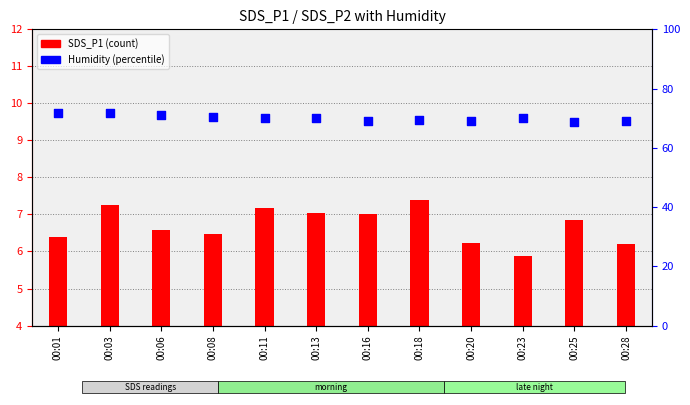

What is the total value across all series at 00:13?

77.0